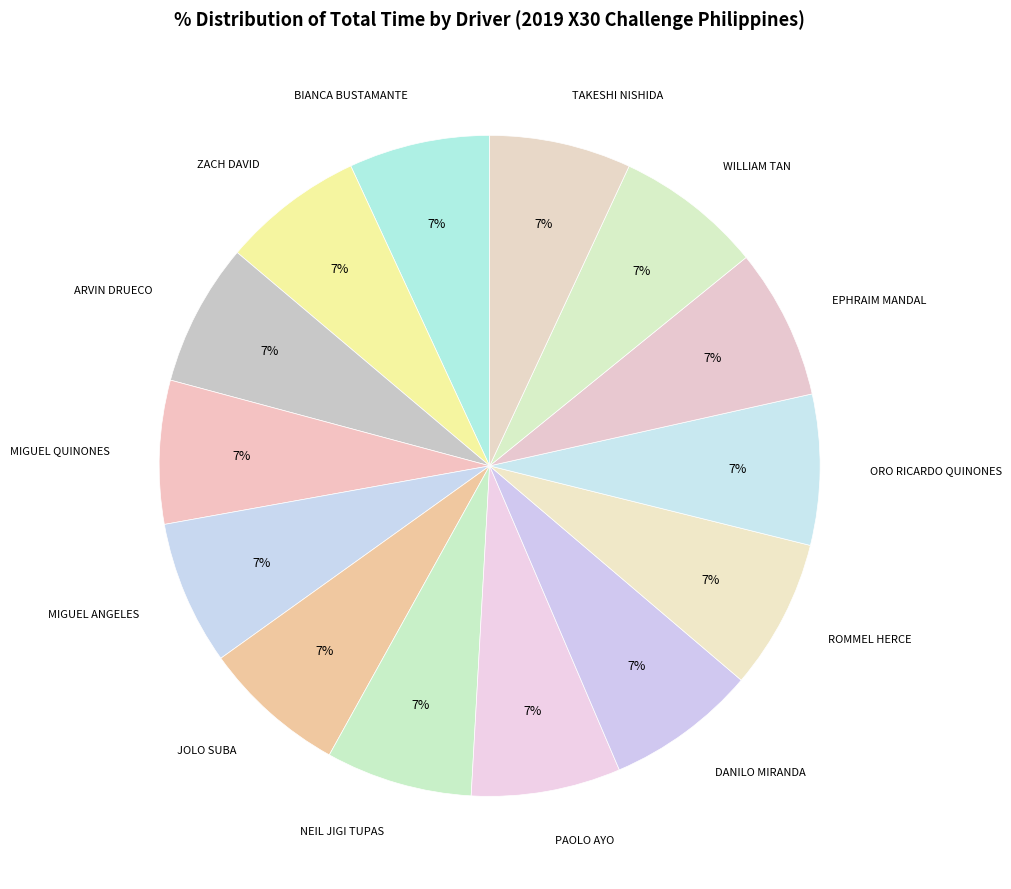

To the nearest percent, what percentage of the pie is WILLIAM TAN?

7%